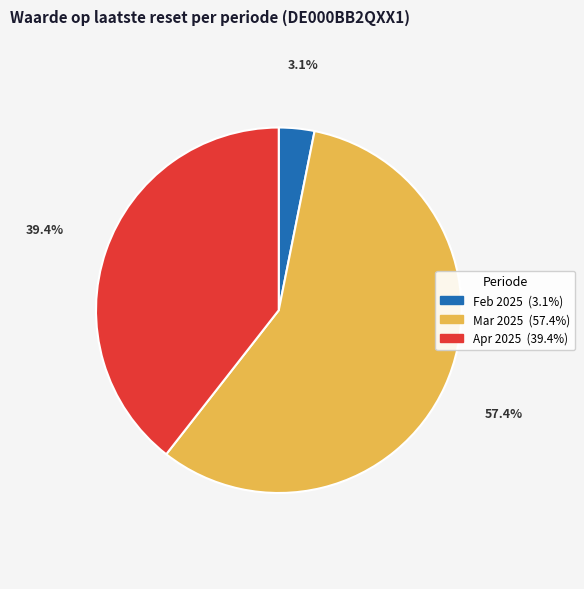

How many segments does this pie chart have?

3